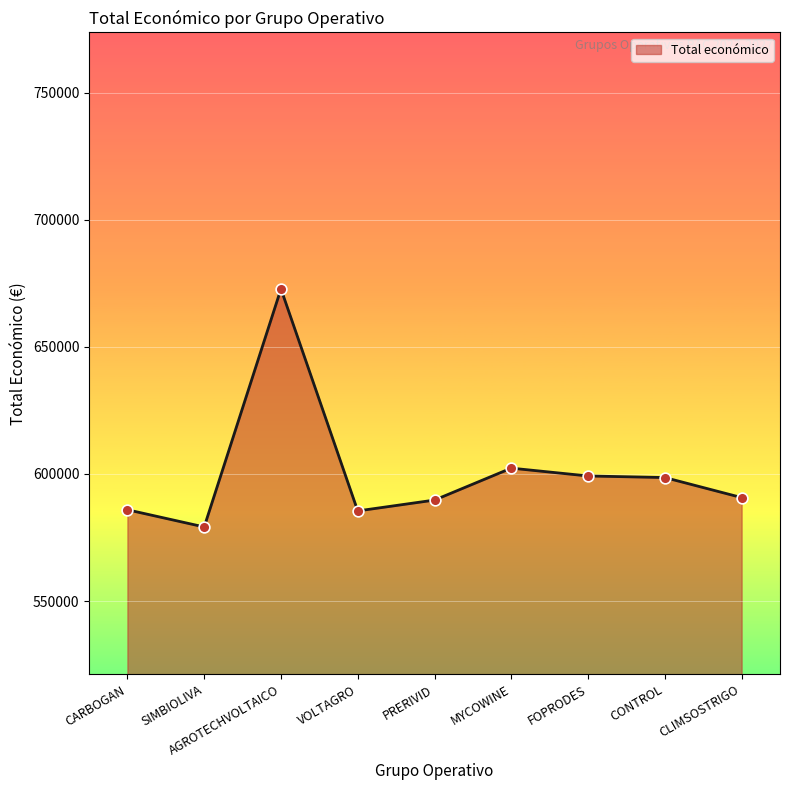

Approximately how many times larger is the value at PRERIVID compared to SIMBIOLIVA?

1.0